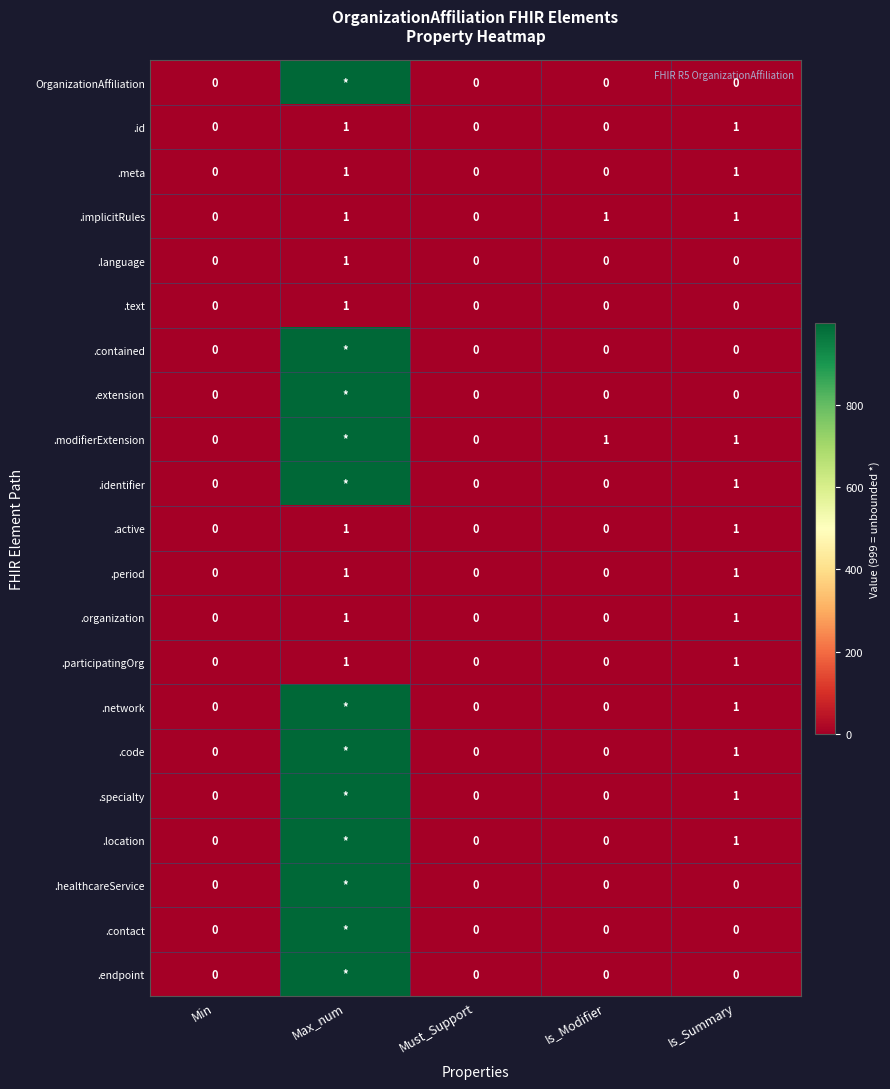

What is the total value across all series at Is_Summary?

13